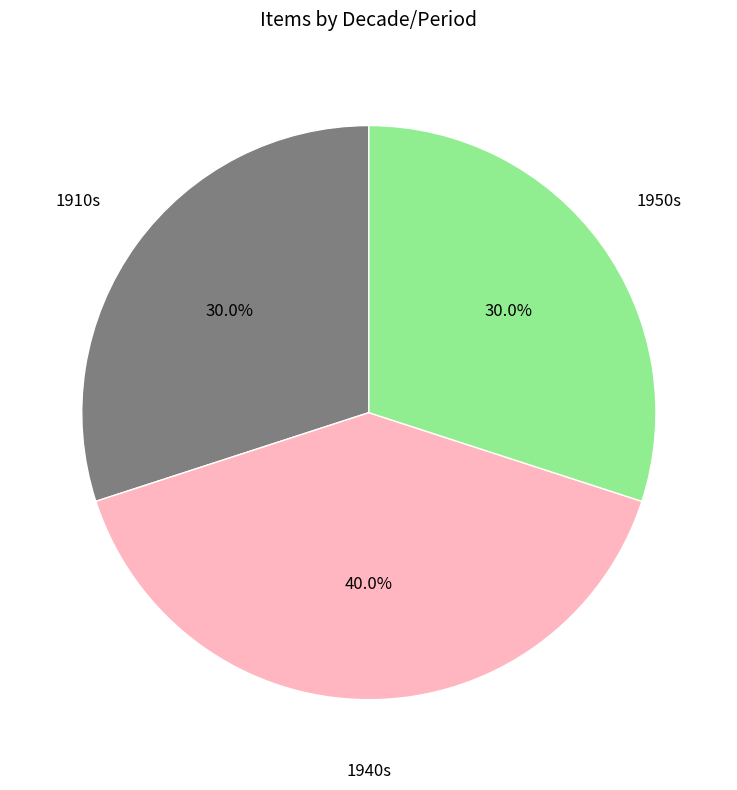

Is there any slice that represents more than half of the pie?

No